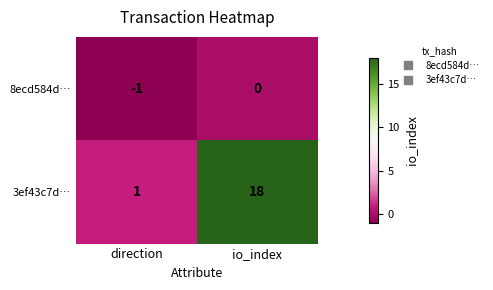

The value of 3ef43c7d… at direction is 1. True or false?

True